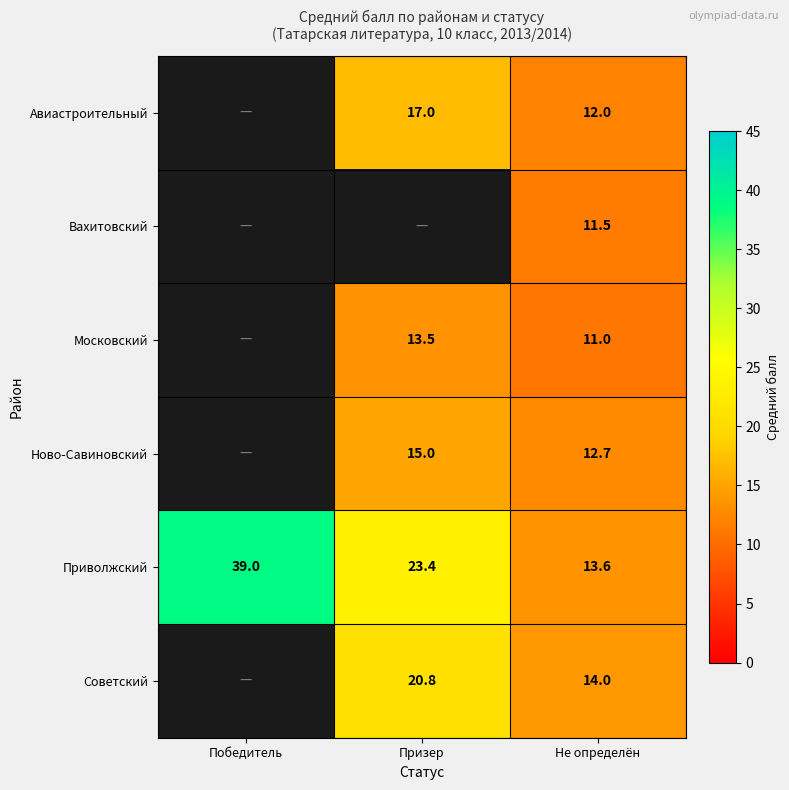

What is the smallest value displayed?

11.0